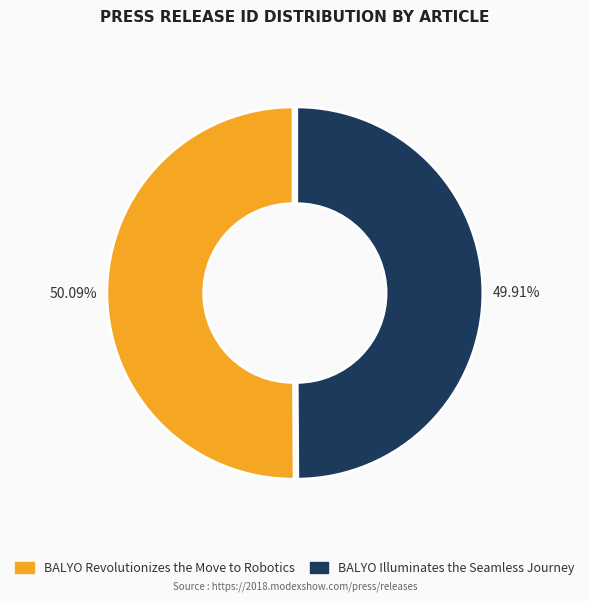

Approximately how many times larger is the value at BALYO Illuminates the Seamless Journey compared to BALYO Revolutionizes the Move to Robotics?

1.0